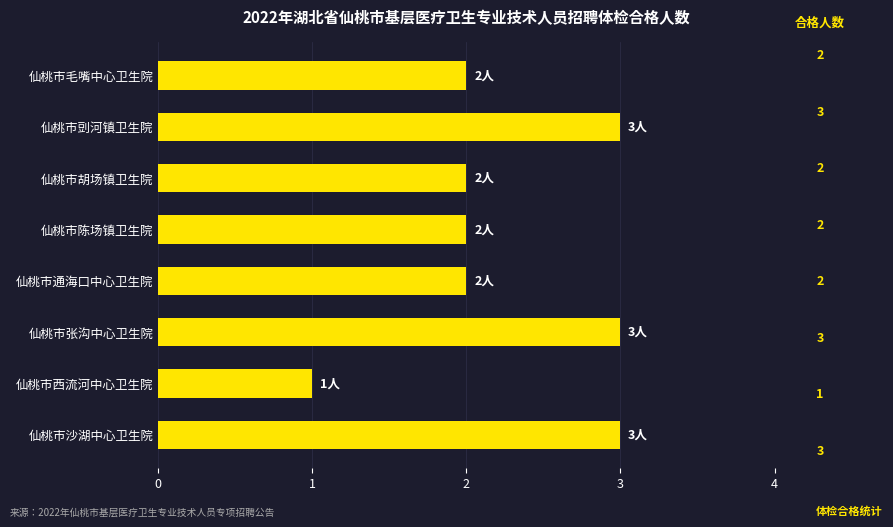

How many distinct data groups are displayed?

1